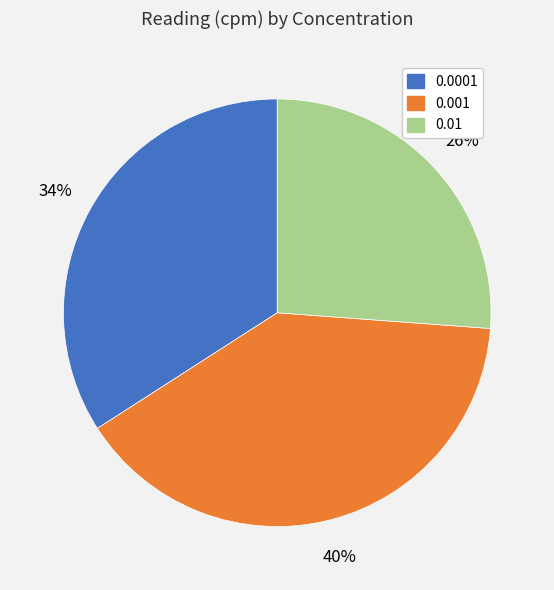

How many slices are in this pie chart?

3